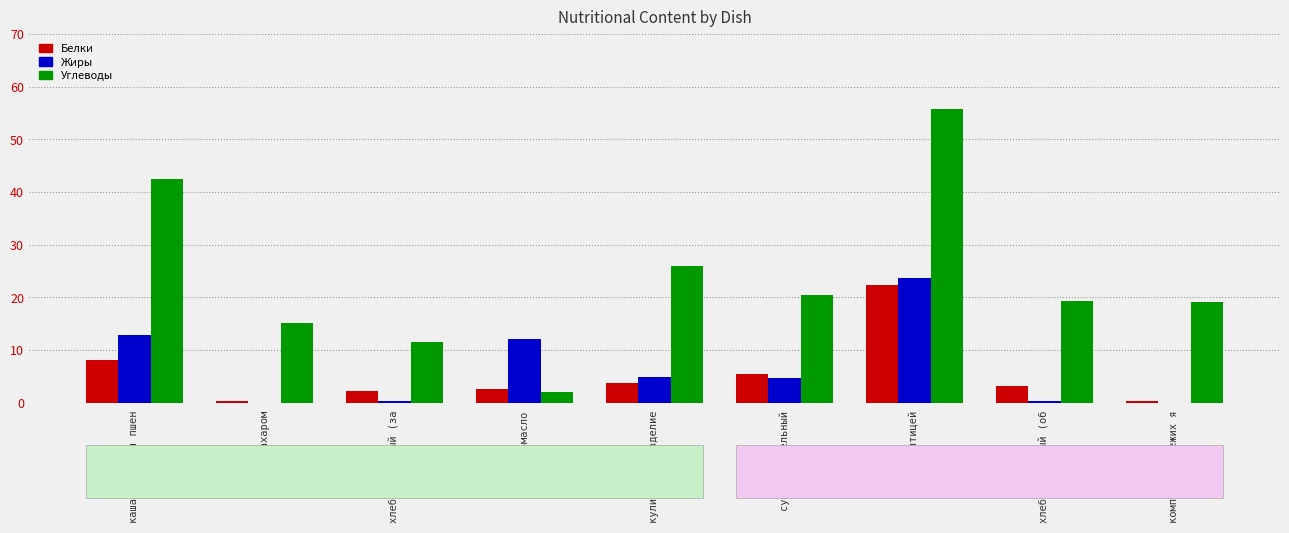

Which series has the largest total across all categories?

Углеводы